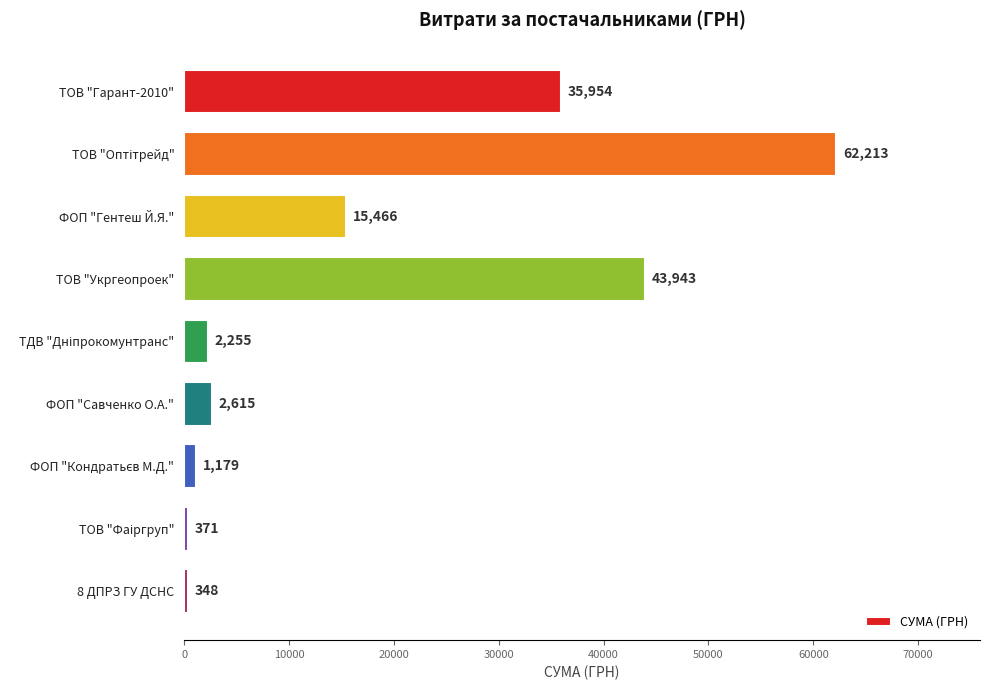

What is the minimum value shown in the chart?

348.2